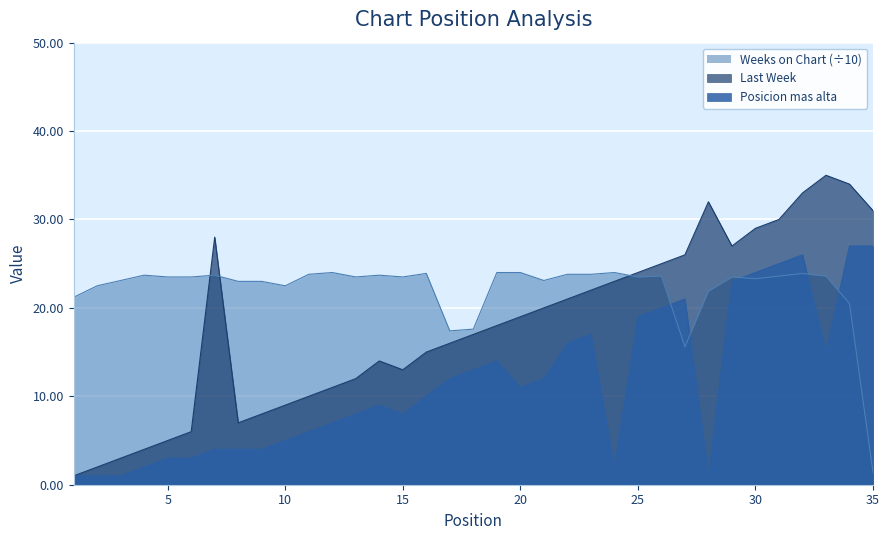

Reading left to right, list all the values displayed in this chart.

Last Week: 1=1.0	2=2.0	3=3.0	4=4.0	5=5.0	6=6.0	7=28.0	8=7.0	9=8.0	10=9.0	11=10.0	12=11.0	13=12.0	14=14.0	15=13.0	16=15.0	17=16.0	18=17.0	19=18.0	20=19.0	21=20.0	22=21.0	23=22.0	24=23.0	25=24.0	26=25.0	27=26.0	28=32.0	29=27.0	30=29.0	31=30.0	32=33.0	33=35.0	34=34.0	35=31.0
Posicion mas alta: 1=1.0	2=1.0	3=1.0	4=2.0	5=3.0	6=3.0	7=4.0	8=4.0	9=4.0	10=5.0	11=6.0	12=7.0	13=8.0	14=9.0	15=8.0	16=10.0	17=12.0	18=13.0	19=14.0	20=11.0	21=12.0	22=16.0	23=17.0	24=2.0	25=19.0	26=20.0	27=21.0	28=1.0	29=23.0	30=24.0	31=25.0	32=26.0	33=15.0	34=27.0	35=27.0
Weeks on Chart: 1=21.2	2=22.5	3=23.1	4=23.7	5=23.5	6=23.5	7=23.7	8=23.0	9=23.0	10=22.5	11=23.8	12=24.0	13=23.5	14=23.7	15=23.5	16=23.9	17=17.4	18=17.6	19=24.0	20=24.0	21=23.1	22=23.8	23=23.8	24=24.0	25=23.5	26=23.6	27=15.6	28=21.9	29=23.5	30=23.3	31=23.6	32=23.9	33=23.6	34=20.5	35=1.4